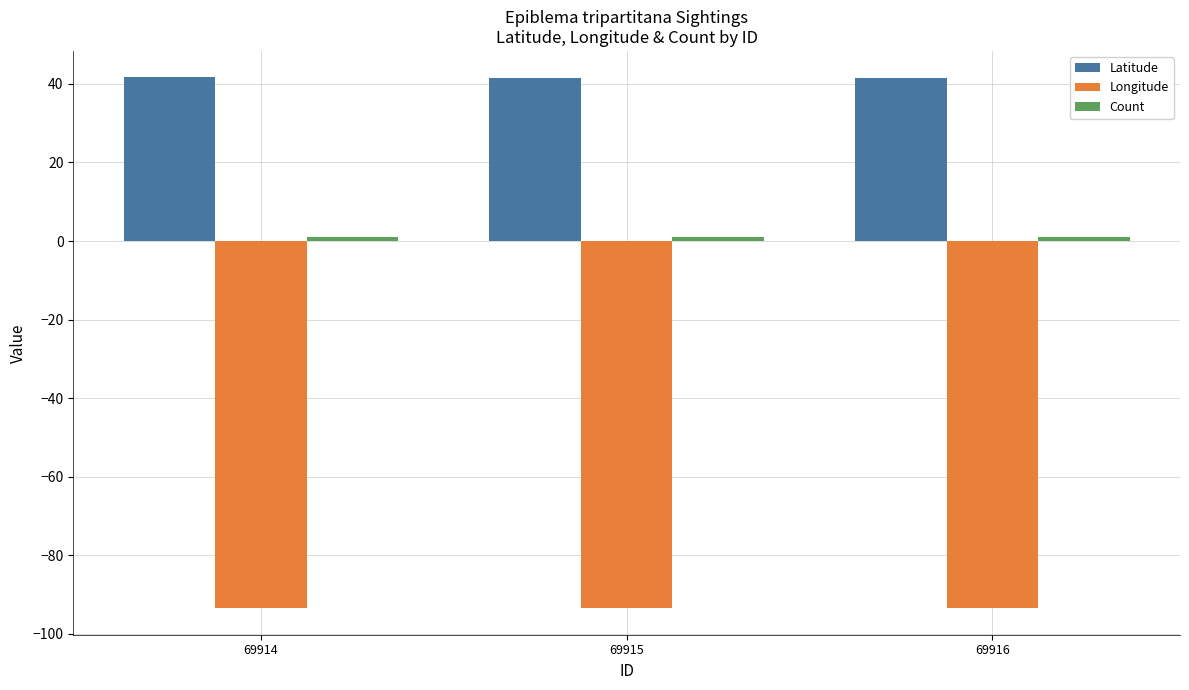

What is the maximum value for Latitude?

41.6